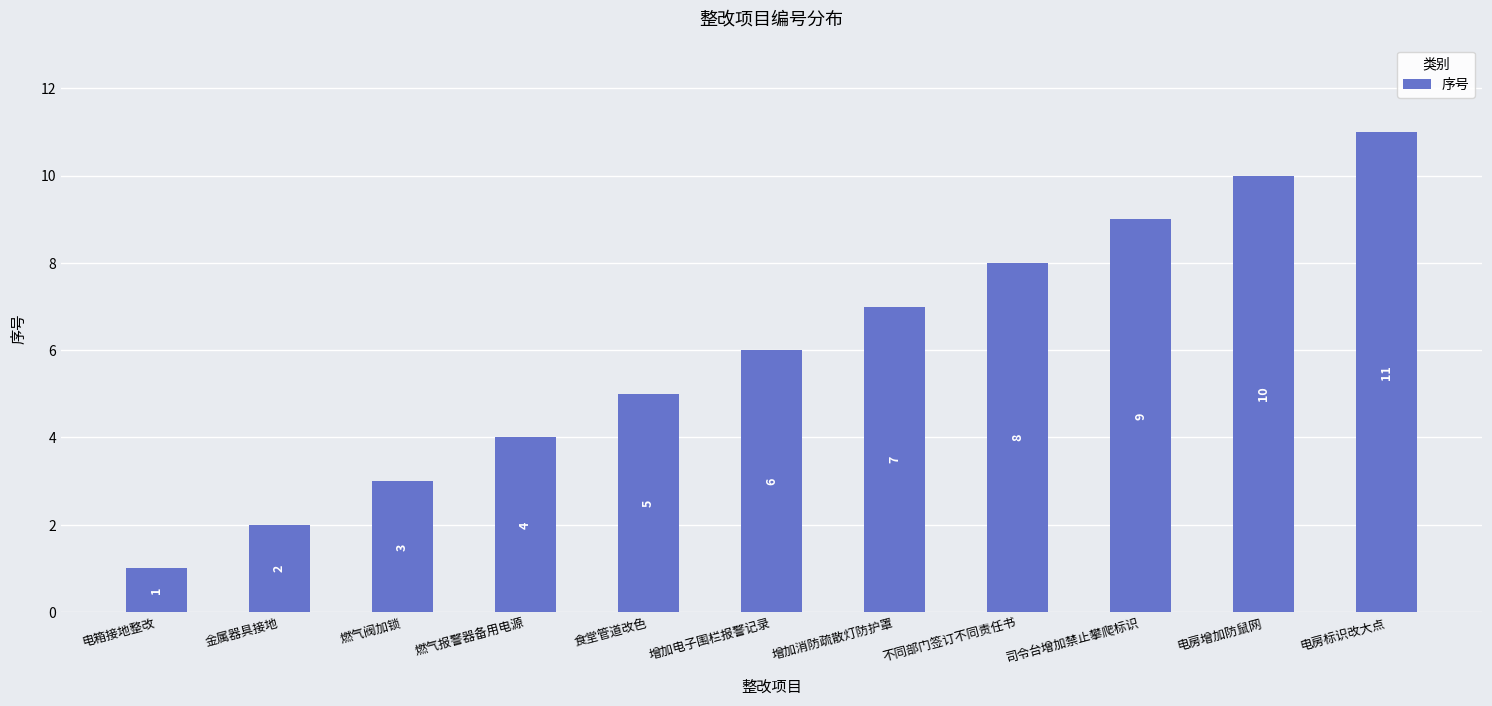

Does the chart contain stacked bars?

No